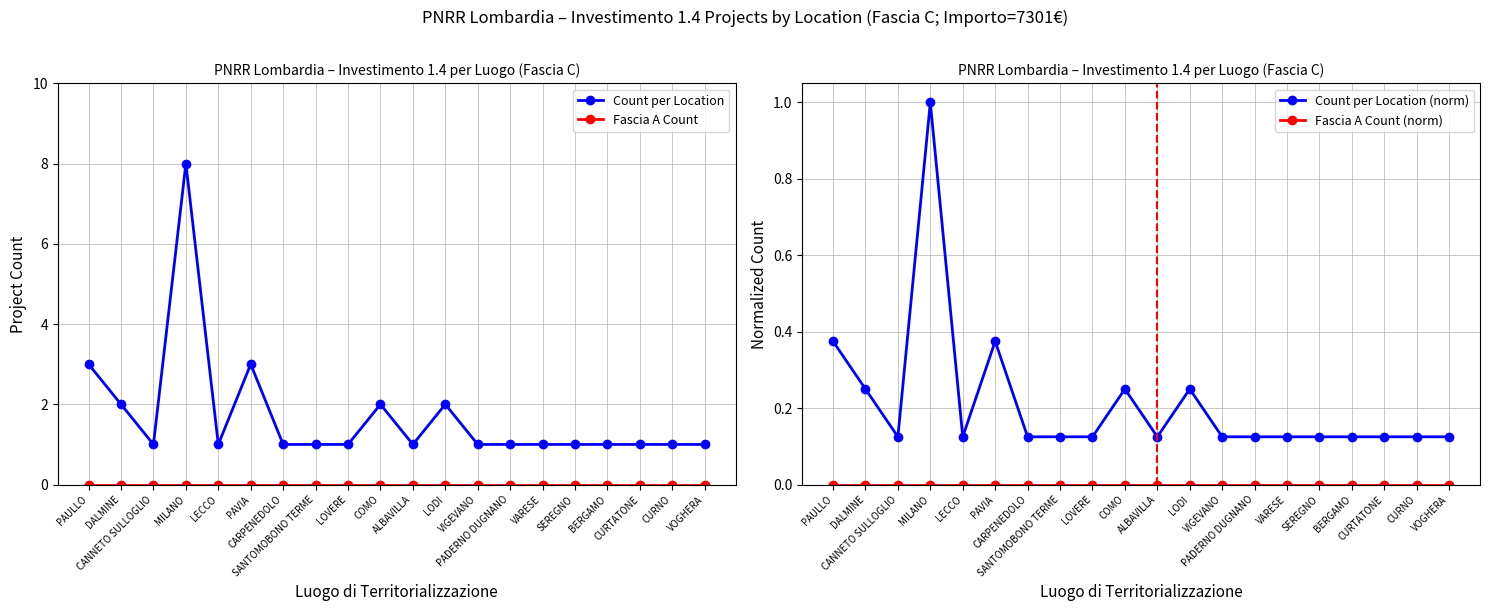

What is the label of the 18th point from the left?

CURTATONE